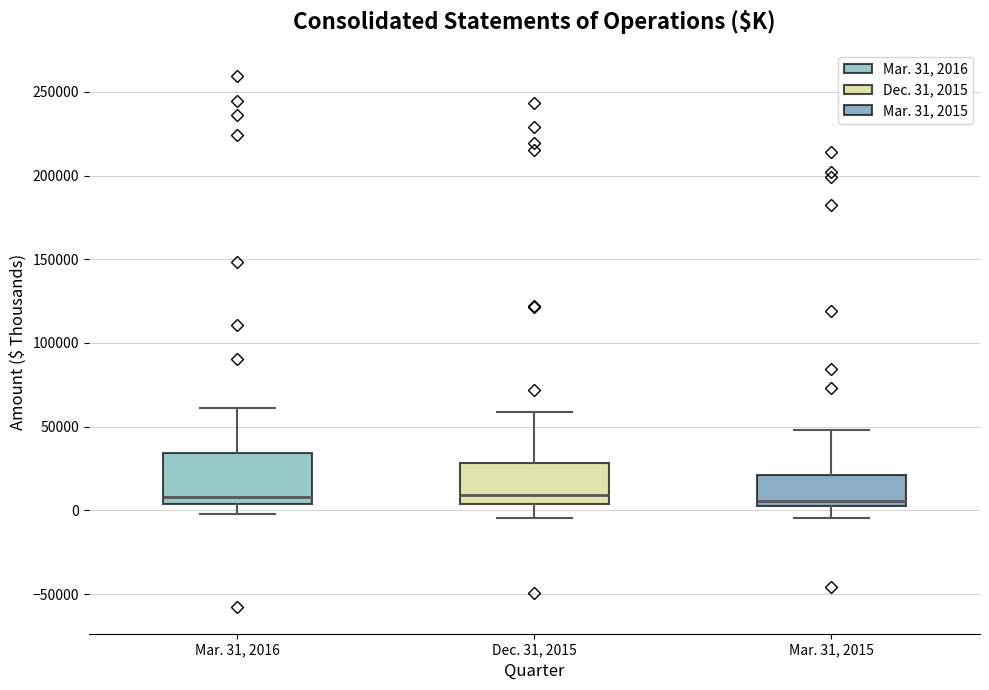

Reading left to right, transcribe this box plot: for each box, give where its median line is, the range the box spans, and where its two whiskers end, as read against the y-axis. The values are not printed on the chart, so give them approximately, as read against the axis.

Mar. 31, 2016: median 10000, box 5000 to 35000, whiskers 0 to 60000
Dec. 31, 2015: median 10000, box 5000 to 30000, whiskers -5000 to 60000
Mar. 31, 2015: median 5000 (just above the box's lower edge), box 5000 to 20000, whiskers -5000 to 50000